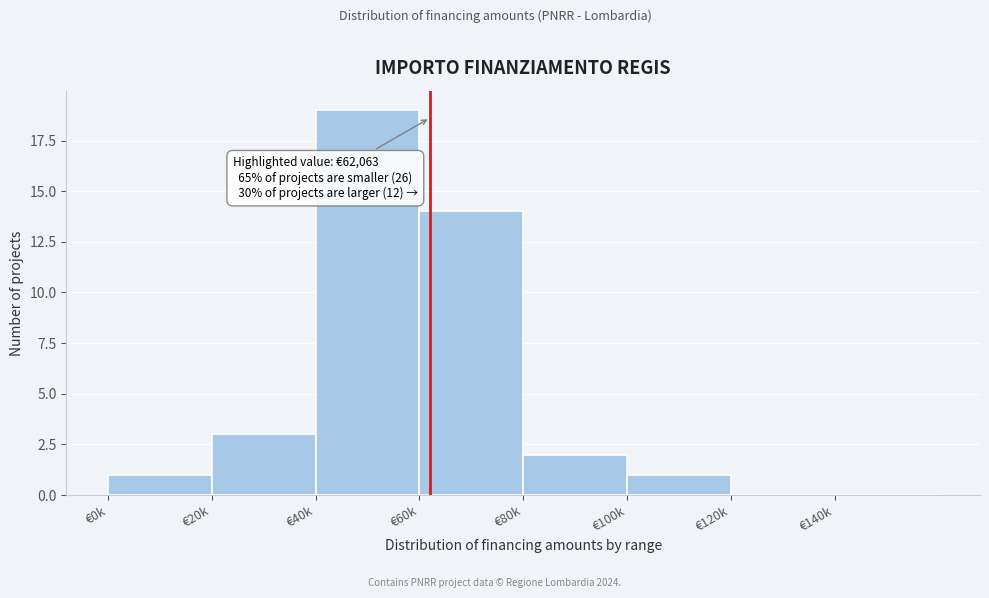

Reading right to left, extract all data points from this chart.

€140k=0	€120k=0	€100k=1	€80k=2	€60k=14	€40k=19	€20k=3	€0k=1